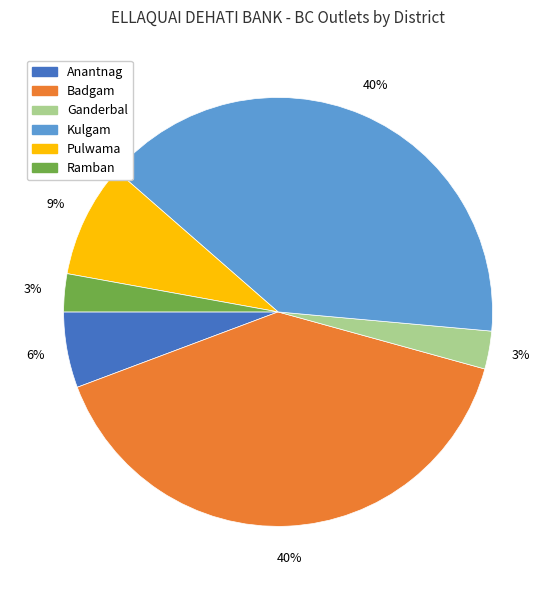

To the nearest percent, what percentage of the pie is Pulwama?

9%